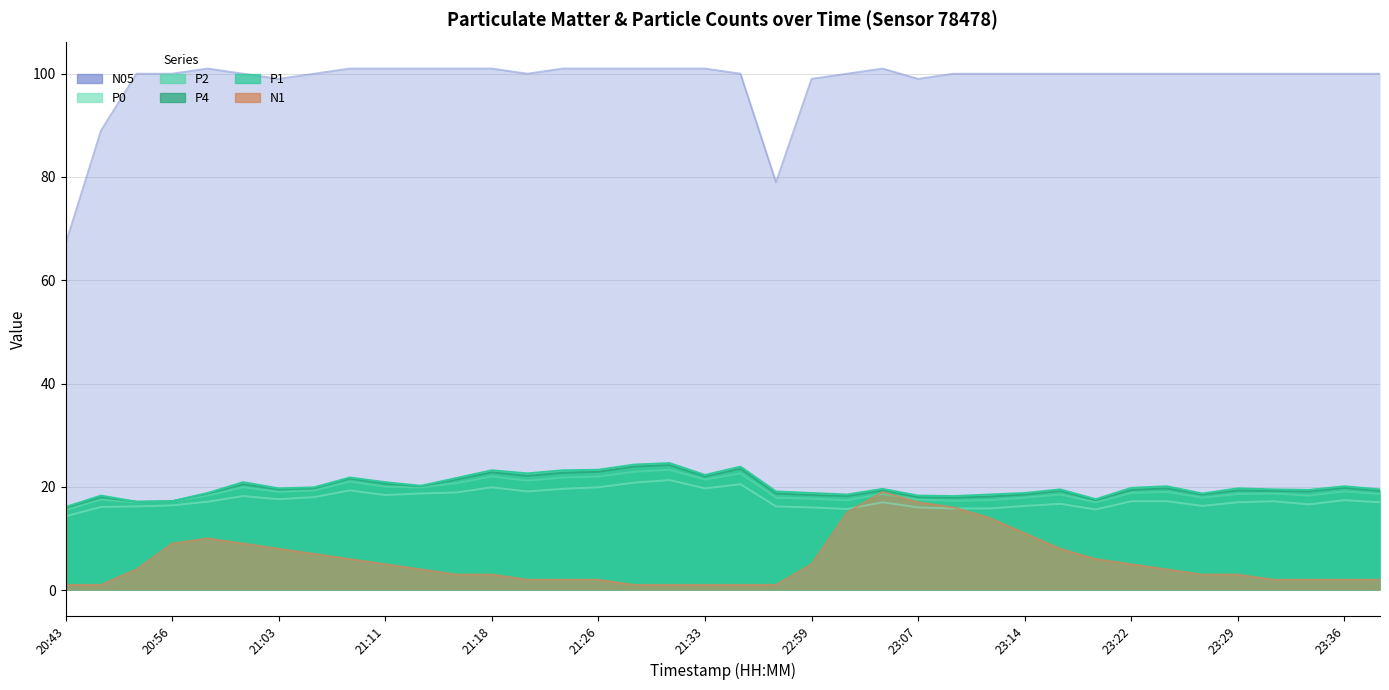

Reading right to left, extract all data points from this chart.

P1: 23:39=19.5	23:36=20.1	23:34=19.4	23:31=19.5	23:29=19.7	23:27=18.7	23:24=20.1	23:22=19.8	23:19=17.6	23:17=19.5	23:14=18.8	23:12=18.5	23:09=18.2	23:07=18.3	23:04=19.6	23:02=18.5	22:59=18.8	22:57=19.1	21:36=23.9	21:33=22.3	21:31=24.6	21:28=24.3	21:26=23.3	21:23=23.2	21:21=22.6	21:18=23.2	21:16=21.7	21:13=20.2	21:11=20.9	21:08=21.8	21:06=19.9	21:03=19.7	21:01=20.9	20:58=18.8	20:56=17.2	20:53=17.1	20:51=18.3	20:43=16.1
P4: 23:39=19.2	23:36=19.8	23:34=19.1	23:31=19.2	23:29=19.3	23:27=18.5	23:24=19.7	23:22=19.4	23:19=17.4	23:17=19.2	23:14=18.5	23:12=18.1	23:09=17.9	23:07=18.0	23:04=19.3	23:02=18.2	22:59=18.4	22:57=18.7	21:36=23.5	21:33=22.0	21:31=24.2	21:28=23.9	21:26=22.9	21:23=22.7	21:21=22.1	21:18=22.8	21:16=21.4	21:13=20.1	21:11=20.6	21:08=21.6	21:06=19.7	21:03=19.5	21:01=20.5	20:58=18.7	20:56=17.2	20:53=17.1	20:51=18.0	20:43=15.9
P2: 23:39=18.6	23:36=19.1	23:34=18.3	23:31=18.7	23:29=18.6	23:27=17.9	23:24=19.0	23:22=18.8	23:19=17.0	23:17=18.5	23:14=17.9	23:12=17.4	23:09=17.3	23:07=17.5	23:04=18.6	23:02=17.4	22:59=17.7	22:57=17.9	21:36=22.6	21:33=21.4	21:31=23.3	21:28=22.9	21:26=22.0	21:23=21.8	21:21=21.2	21:18=22.0	21:16=20.7	21:13=19.9	21:11=20.0	21:08=21.0	21:06=19.3	21:03=19.0	21:01=19.9	20:58=18.3	20:56=17.2	20:53=17.0	20:51=17.5	20:43=15.5
P0: 23:39=17.0	23:36=17.4	23:34=16.6	23:31=17.2	23:29=17.0	23:27=16.3	23:24=17.2	23:22=17.2	23:19=15.6	23:17=16.7	23:14=16.3	23:12=15.8	23:09=15.8	23:07=16.0	23:04=17.0	23:02=15.7	22:59=16.0	22:57=16.2	21:36=20.5	21:33=19.7	21:31=21.3	21:28=20.8	21:26=19.9	21:23=19.6	21:21=19.1	21:18=19.9	21:16=18.9	21:13=18.7	21:11=18.4	21:08=19.3	21:06=18.0	21:03=17.6	21:01=18.2	20:58=17.1	20:56=16.4	20:53=16.2	20:51=16.1	20:43=14.3
N1: 23:39=2.0	23:36=2.0	23:34=2.0	23:31=2.0	23:29=3.0	23:27=3.0	23:24=4.0	23:22=5.0	23:19=6.0	23:17=8.0	23:14=11.0	23:12=14.0	23:09=16.0	23:07=17.0	23:04=19.0	23:02=15.0	22:59=5.0	22:57=1.0	21:36=1.0	21:33=1.0	21:31=1.0	21:28=1.0	21:26=2.0	21:23=2.0	21:21=2.0	21:18=3.0	21:16=3.0	21:13=4.0	21:11=5.0	21:08=6.0	21:06=7.0	21:03=8.0	21:01=9.0	20:58=10.0	20:56=9.0	20:53=4.0	20:51=1.0	20:43=1.0
N05: 23:39=100.0	23:36=100.0	23:34=100.0	23:31=100.0	23:29=100.0	23:27=100.0	23:24=100.0	23:22=100.0	23:19=100.0	23:17=100.0	23:14=100.0	23:12=100.0	23:09=100.0	23:07=99.0	23:04=101.0	23:02=100.0	22:59=99.0	22:57=79.0	21:36=100.0	21:33=101.0	21:31=101.0	21:28=101.0	21:26=101.0	21:23=101.0	21:21=100.0	21:18=101.0	21:16=101.0	21:13=101.0	21:11=101.0	21:08=101.0	21:06=100.0	21:03=99.0	21:01=100.0	20:58=101.0	20:56=100.0	20:53=100.0	20:51=89.0	20:43=67.0